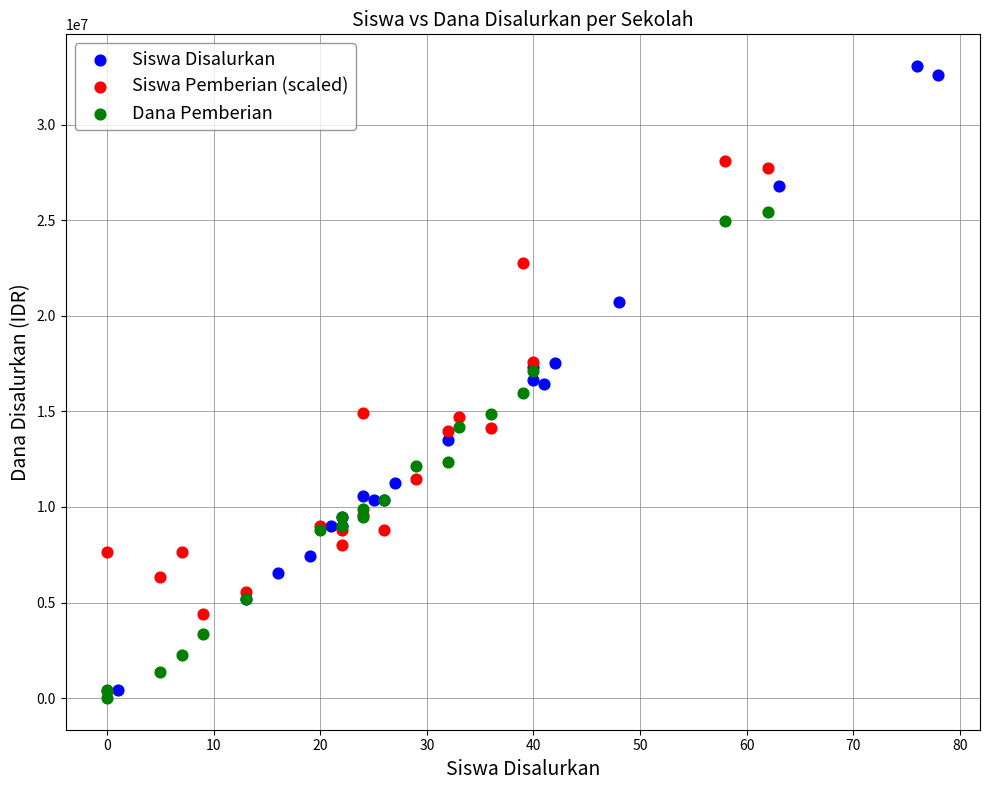

Which series contains the lowest Y value?

Dana Pemberian